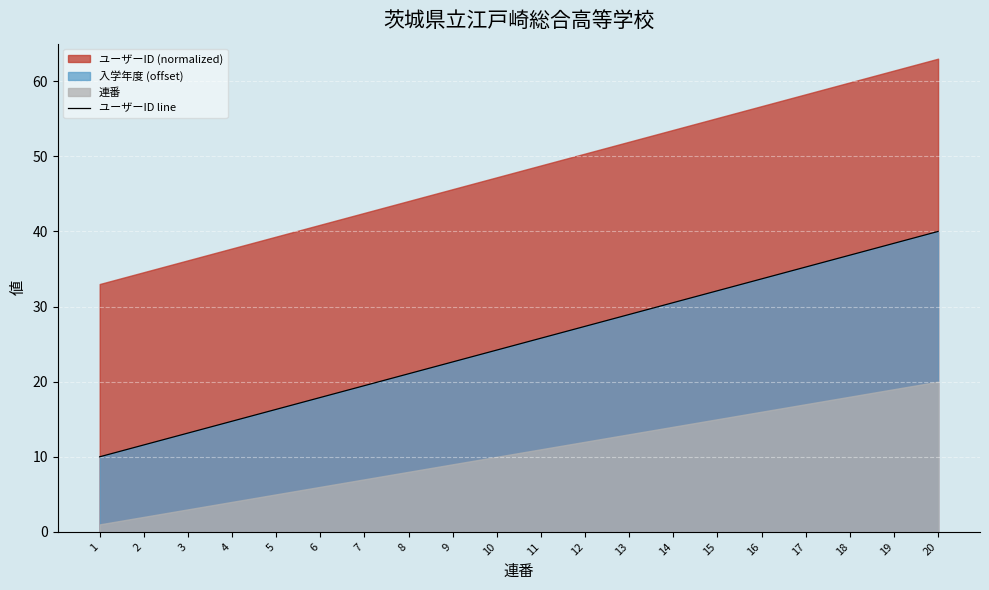

At which label does ユーザーID line reach its peak?

20